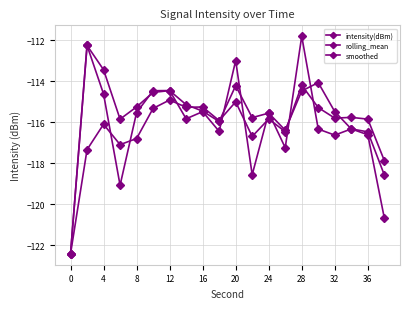

How many distinct data groups are displayed?

3